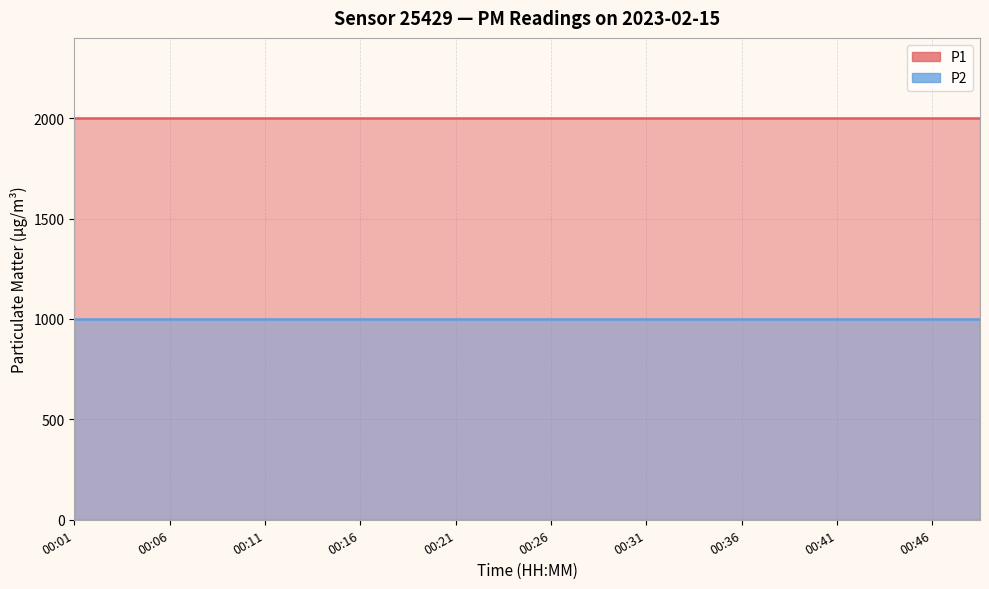

True or false: P1 has more than 0 interior local peaks.

False